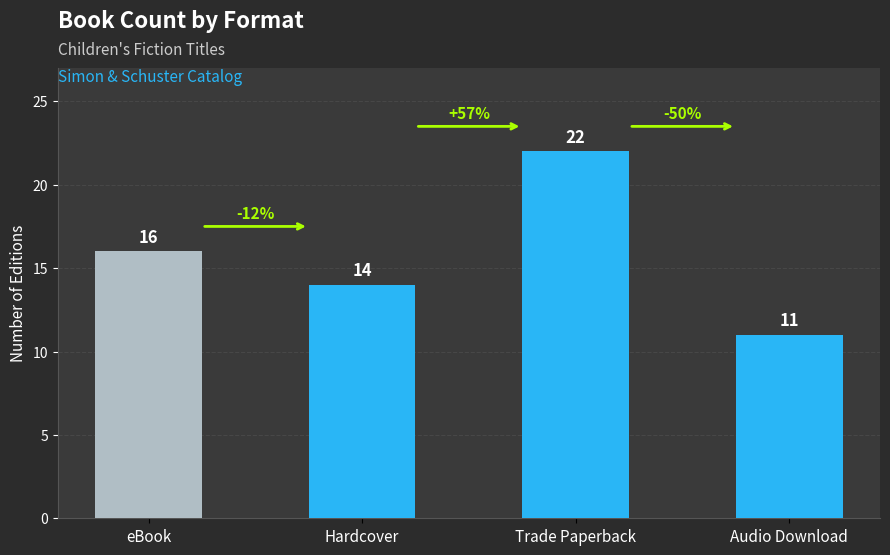

What is the maximum value shown in the chart?

22